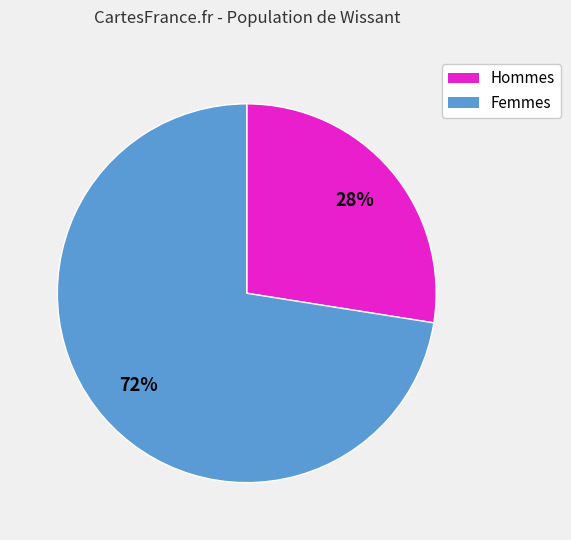

To the nearest percent, what is the average slice percentage?

50%